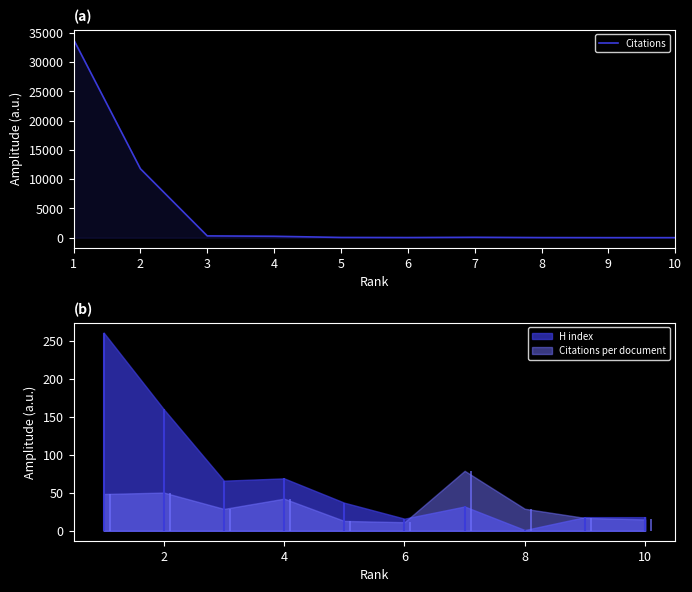

Which category has the lowest value across all series?

10